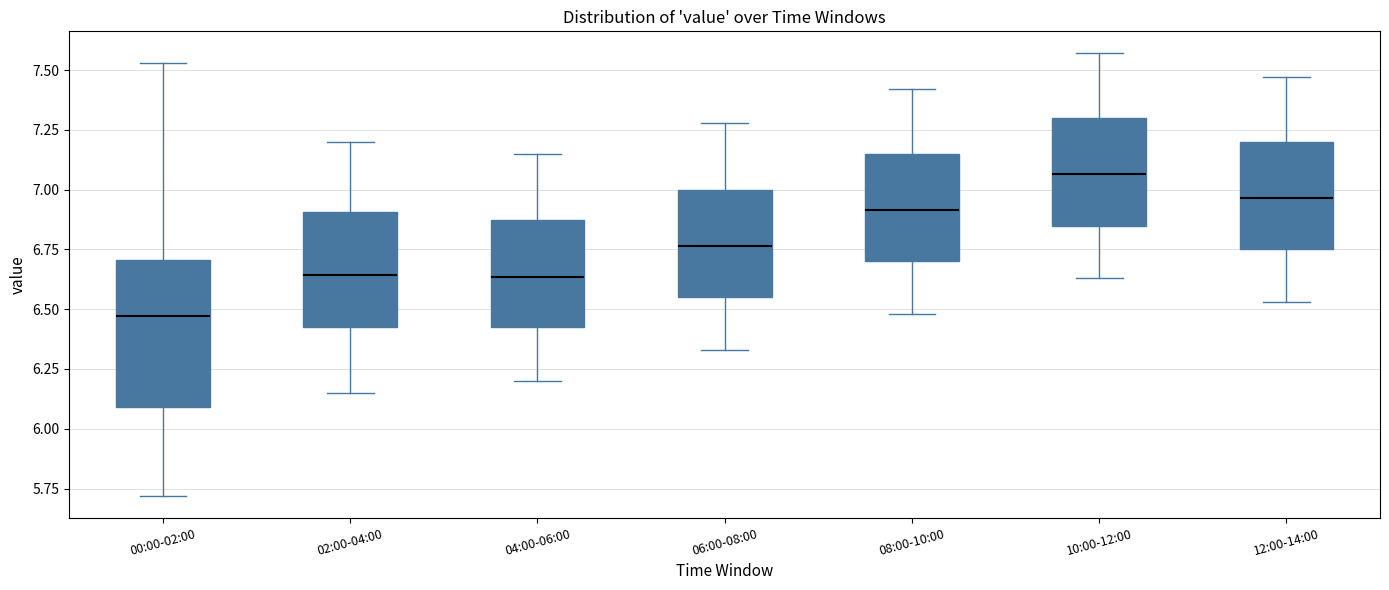

Reading left to right, transcribe this box plot: for each box, give where its median line is, the range the box spans, and where its two whiskers end, as read against the y-axis. The values are not printed on the chart, so give them approximately, as read against the axis.

00:00-02:00: median 6.45, box 6.10 to 6.70, whiskers 5.70 to 7.55
02:00-04:00: median 6.65, box 6.45 to 6.90, whiskers 6.15 to 7.20
04:00-06:00: median 6.65, box 6.45 to 6.85, whiskers 6.20 to 7.15
06:00-08:00: median 6.75, box 6.55 to 7.00, whiskers 6.35 to 7.30
08:00-10:00: median 6.90, box 6.70 to 7.15, whiskers 6.50 to 7.40
10:00-12:00: median 7.05, box 6.85 to 7.30, whiskers 6.65 to 7.55
12:00-14:00: median 6.95, box 6.75 to 7.20, whiskers 6.55 to 7.45